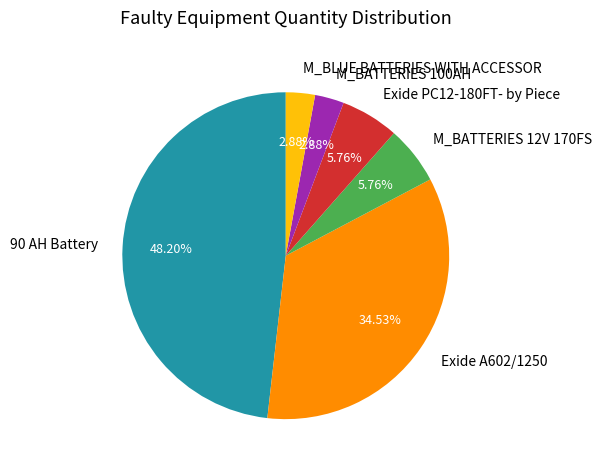

What portion of the pie excludes M_BATTERIES 100AH?

97.1%